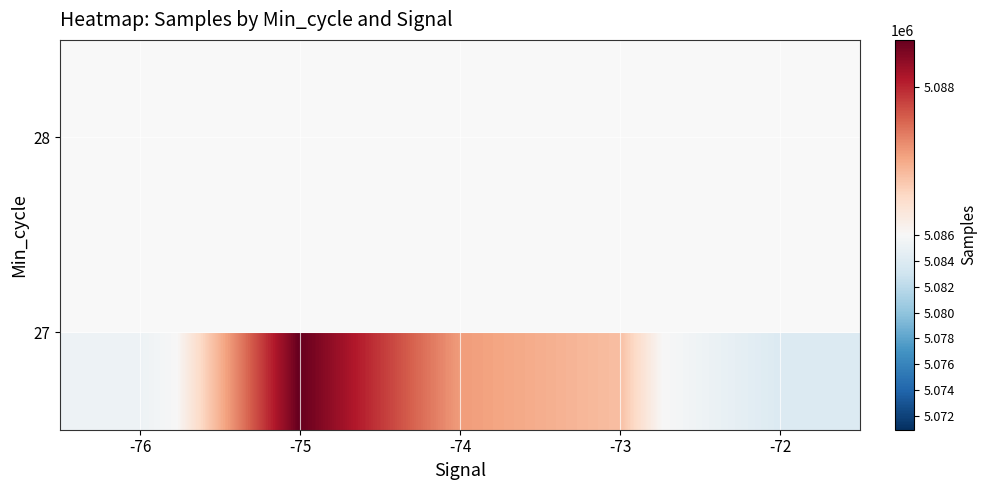

Where does the 27 series first go above 5086828?

-75